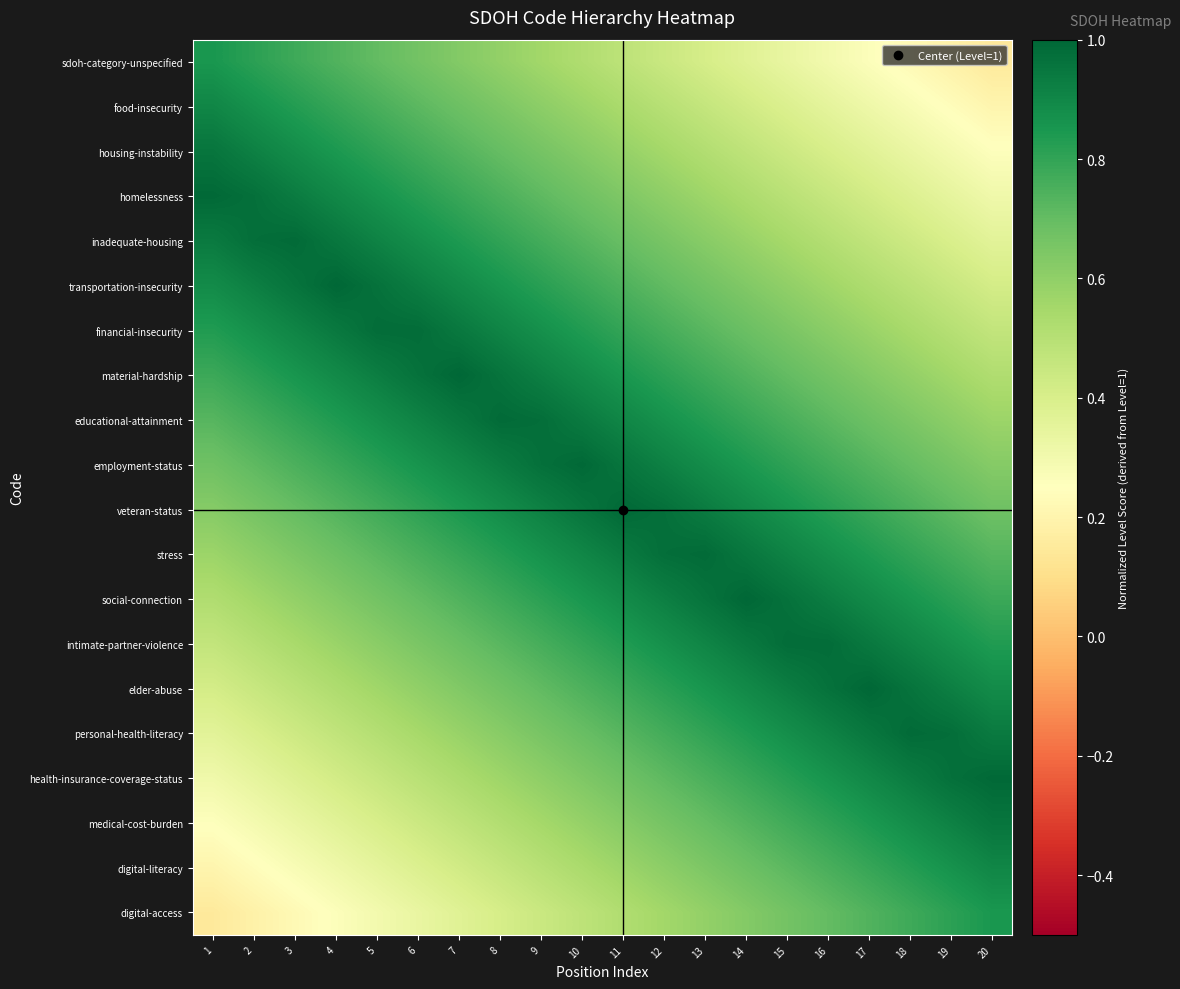

Reading left to right, what are all the values shown in this chart?

sdoh-category-unspecified: 1=0.8	2=0.8	3=0.8	4=0.7	5=0.7	6=0.7	7=0.6	8=0.6	9=0.6	10=0.5	11=0.5	12=0.4	13=0.4	14=0.4	15=0.3	16=0.3	17=0.3	18=0.2	19=0.2	20=0.2
food-insecurity: 1=0.9	2=0.9	3=0.8	4=0.8	5=0.8	6=0.7	7=0.7	8=0.6	9=0.6	10=0.6	11=0.5	12=0.5	13=0.5	14=0.4	15=0.4	16=0.4	17=0.3	18=0.3	19=0.2	20=0.2
housing-instability: 1=1.0	2=0.9	3=0.9	4=0.8	5=0.8	6=0.8	7=0.7	8=0.7	9=0.7	10=0.6	11=0.6	12=0.6	13=0.5	14=0.5	15=0.4	16=0.4	17=0.4	18=0.3	19=0.3	20=0.3
homelessness: 1=1.0	2=1.0	3=0.9	4=0.9	5=0.9	6=0.8	7=0.8	8=0.8	9=0.7	10=0.7	11=0.6	12=0.6	13=0.6	14=0.5	15=0.5	16=0.5	17=0.4	18=0.4	19=0.3	20=0.3
inadequate-housing: 1=0.9	2=1.0	3=1.0	4=0.9	5=0.9	6=0.9	7=0.8	8=0.8	9=0.8	10=0.7	11=0.7	12=0.7	13=0.6	14=0.6	15=0.5	16=0.5	17=0.5	18=0.4	19=0.4	20=0.4
transportation-insecurity: 1=0.9	2=0.9	3=1.0	4=1.0	5=1.0	6=0.9	7=0.9	8=0.9	9=0.8	10=0.8	11=0.7	12=0.7	13=0.7	14=0.6	15=0.6	16=0.6	17=0.5	18=0.5	19=0.5	20=0.4
financial-insecurity: 1=0.8	2=0.9	3=0.9	4=0.9	5=1.0	6=1.0	7=0.9	8=0.9	9=0.9	10=0.8	11=0.8	12=0.8	13=0.7	14=0.7	15=0.7	16=0.6	17=0.6	18=0.5	19=0.5	20=0.5
material-hardship: 1=0.8	2=0.8	3=0.9	4=0.9	5=0.9	6=1.0	7=1.0	8=1.0	9=0.9	10=0.9	11=0.8	12=0.8	13=0.8	14=0.7	15=0.7	16=0.7	17=0.6	18=0.6	19=0.6	20=0.5
educational-attainment: 1=0.7	2=0.8	3=0.8	4=0.8	5=0.9	6=0.9	7=0.9	8=1.0	9=1.0	10=0.9	11=0.9	12=0.9	13=0.8	14=0.8	15=0.8	16=0.7	17=0.7	18=0.6	19=0.6	20=0.6
employment-status: 1=0.7	2=0.7	3=0.8	4=0.8	5=0.8	6=0.9	7=0.9	8=0.9	9=1.0	10=1.0	11=1.0	12=0.9	13=0.9	14=0.8	15=0.8	16=0.8	17=0.7	18=0.7	19=0.7	20=0.6
veteran-status: 1=0.6	2=0.7	3=0.7	4=0.7	5=0.8	6=0.8	7=0.8	8=0.9	9=0.9	10=1.0	11=1.0	12=1.0	13=0.9	14=0.9	15=0.9	16=0.8	17=0.8	18=0.8	19=0.7	20=0.7
stress: 1=0.6	2=0.6	3=0.6	4=0.7	5=0.7	6=0.8	7=0.8	8=0.8	9=0.9	10=0.9	11=0.9	12=1.0	13=1.0	14=1.0	15=0.9	16=0.9	17=0.8	18=0.8	19=0.8	20=0.7
social-connection: 1=0.5	2=0.6	3=0.6	4=0.6	5=0.7	6=0.7	7=0.7	8=0.8	9=0.8	10=0.8	11=0.9	12=0.9	13=1.0	14=1.0	15=1.0	16=0.9	17=0.9	18=0.9	19=0.8	20=0.8
intimate-partner-violence: 1=0.5	2=0.5	3=0.5	4=0.6	5=0.6	6=0.7	7=0.7	8=0.7	9=0.8	10=0.8	11=0.8	12=0.9	13=0.9	14=0.9	15=1.0	16=1.0	17=0.9	18=0.9	19=0.9	20=0.8
elder-abuse: 1=0.4	2=0.5	3=0.5	4=0.5	5=0.6	6=0.6	7=0.6	8=0.7	9=0.7	10=0.7	11=0.8	12=0.8	13=0.9	14=0.9	15=0.9	16=1.0	17=1.0	18=1.0	19=0.9	20=0.9
personal-health-literacy: 1=0.4	2=0.4	3=0.4	4=0.5	5=0.5	6=0.5	7=0.6	8=0.6	9=0.7	10=0.7	11=0.7	12=0.8	13=0.8	14=0.8	15=0.9	16=0.9	17=0.9	18=1.0	19=1.0	20=0.9
health-insurance-coverage-status: 1=0.3	2=0.3	3=0.4	4=0.4	5=0.5	6=0.5	7=0.5	8=0.6	9=0.6	10=0.6	11=0.7	12=0.7	13=0.8	14=0.8	15=0.8	16=0.9	17=0.9	18=0.9	19=1.0	20=1.0
medical-cost-burden: 1=0.3	2=0.3	3=0.3	4=0.4	5=0.4	6=0.4	7=0.5	8=0.5	9=0.5	10=0.6	11=0.6	12=0.7	13=0.7	14=0.7	15=0.8	16=0.8	17=0.8	18=0.9	19=0.9	20=1.0
digital-literacy: 1=0.2	2=0.2	3=0.3	4=0.3	5=0.4	6=0.4	7=0.4	8=0.5	9=0.5	10=0.5	11=0.6	12=0.6	13=0.6	14=0.7	15=0.7	16=0.8	17=0.8	18=0.8	19=0.9	20=0.9
digital-access: 1=0.2	2=0.2	3=0.2	4=0.3	5=0.3	6=0.3	7=0.4	8=0.4	9=0.4	10=0.5	11=0.5	12=0.6	13=0.6	14=0.6	15=0.7	16=0.7	17=0.7	18=0.8	19=0.8	20=0.8